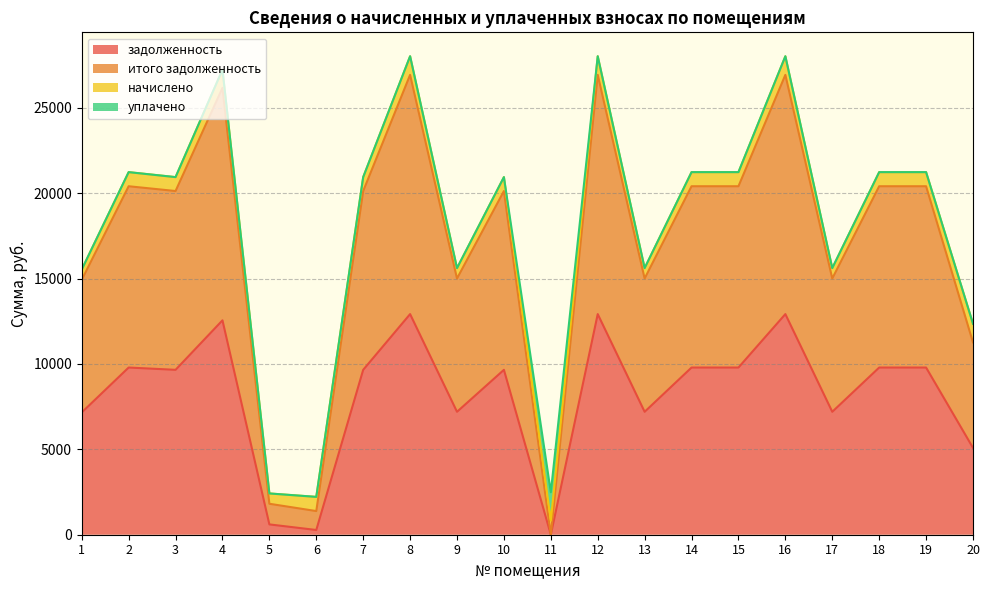

At which category is the sum across all series the highest?

8